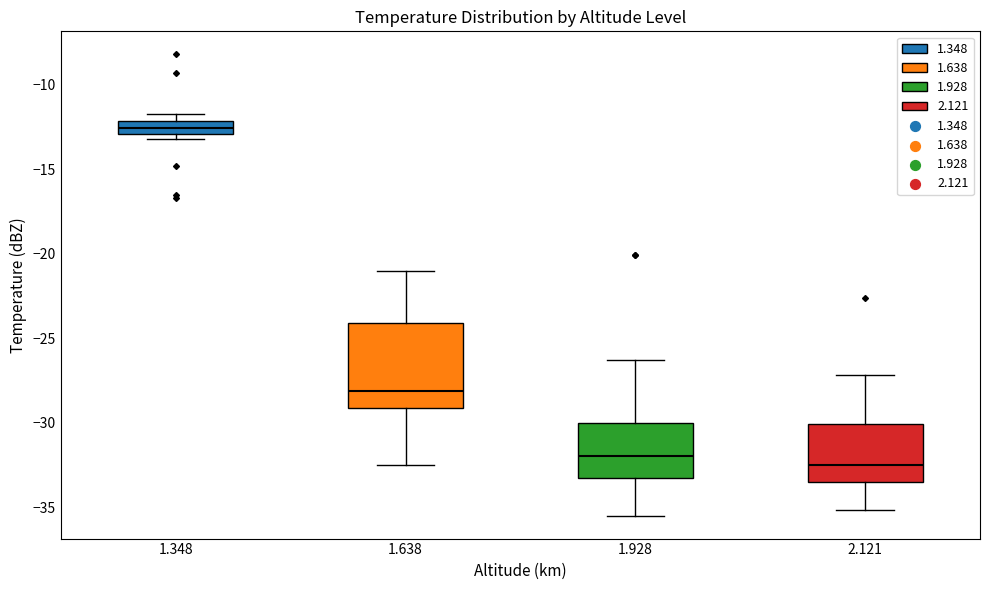

Comparing the boxes themselves (not the whiskers), which one is the tallest?

1.638